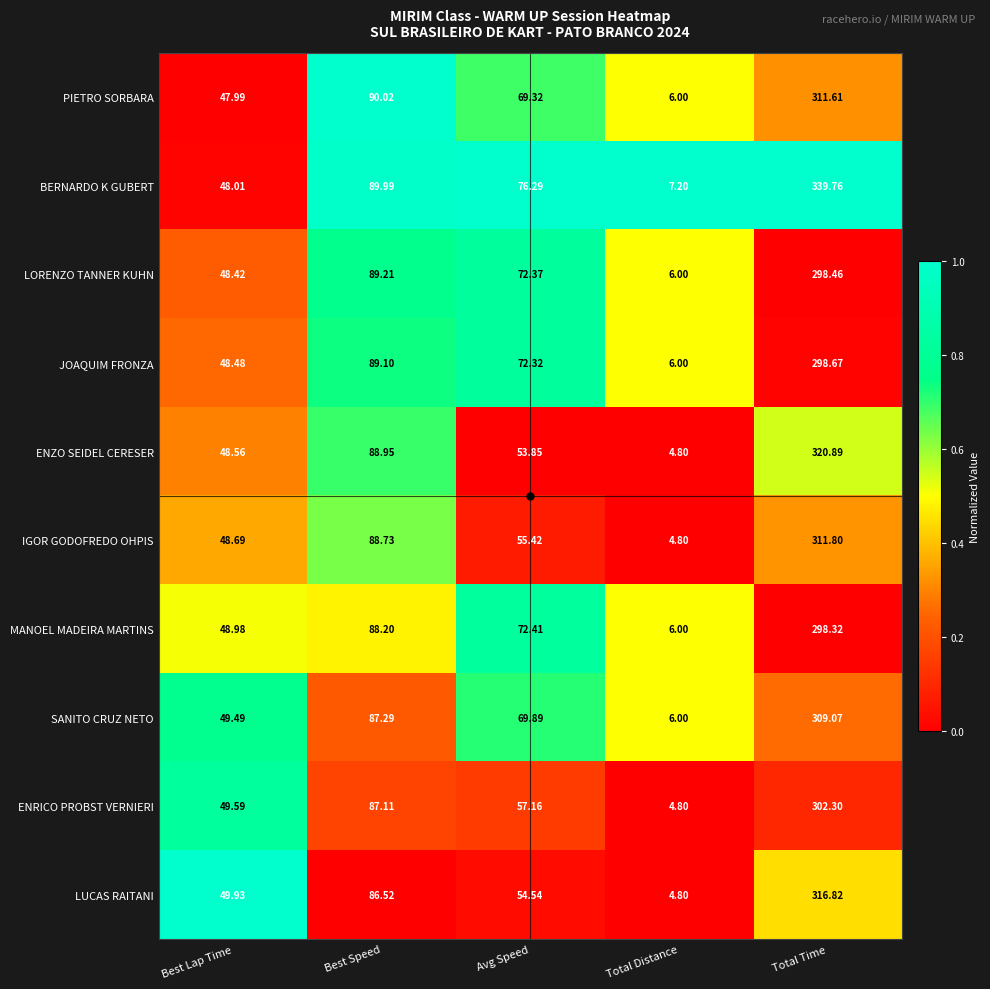

Which series has the largest range (max minus min)?

BERNARDO K GUBERT